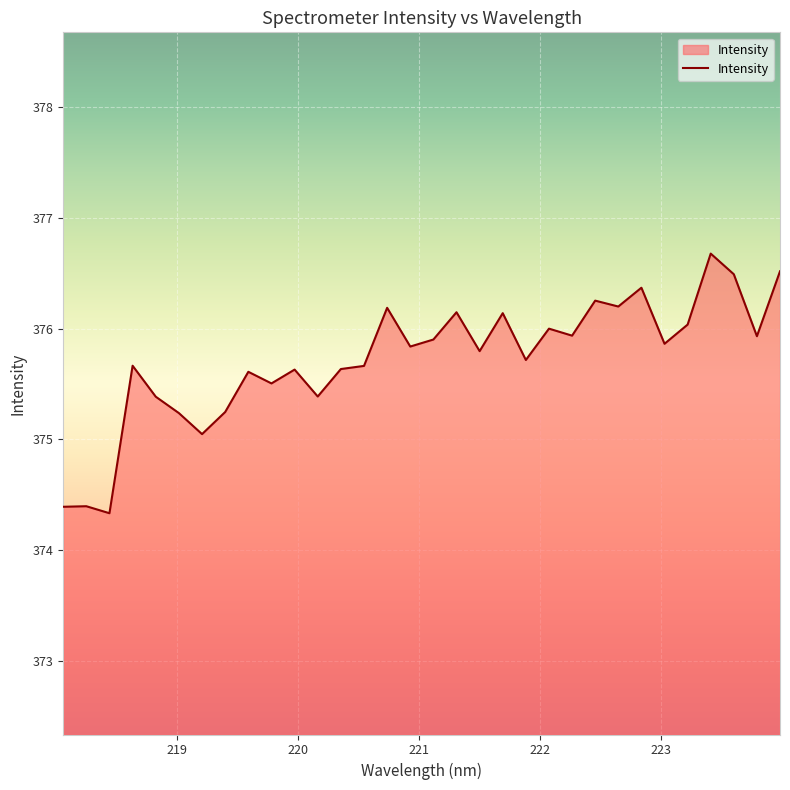

Count the number of categories in the chart.

32